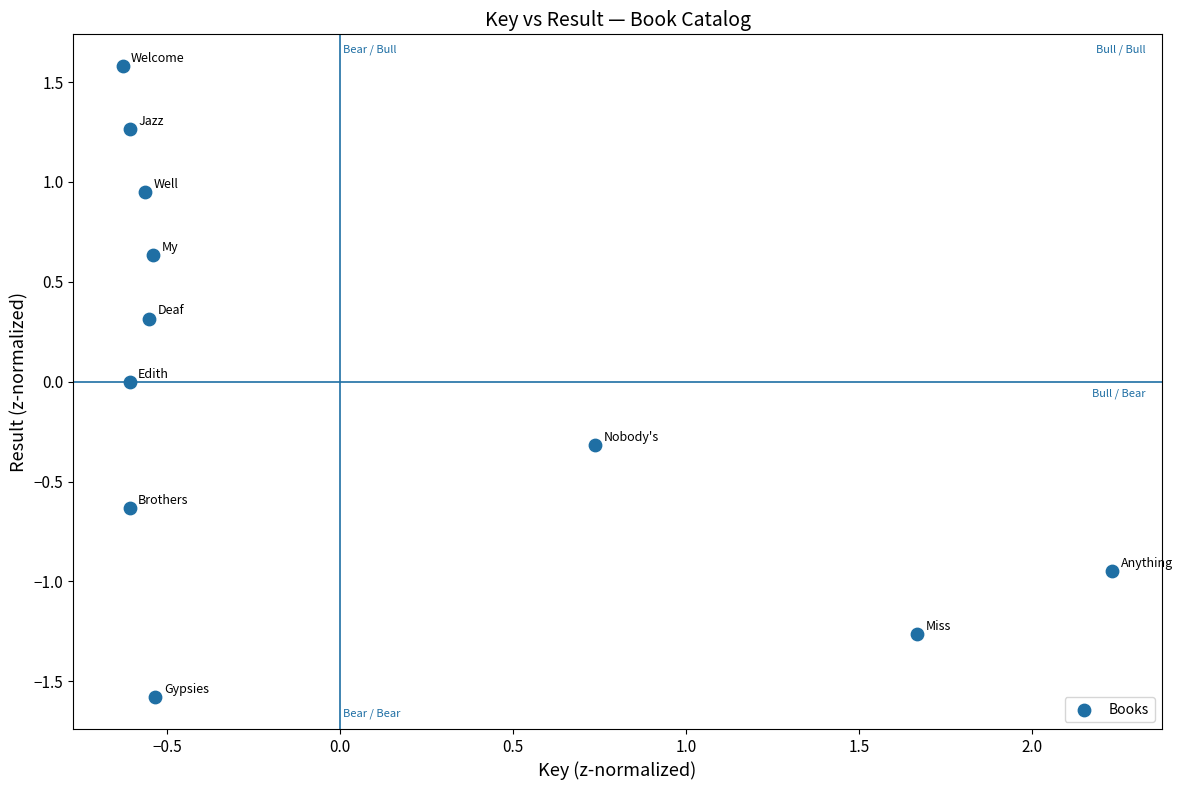

What is the range of Y values (max minus min)?

3.2